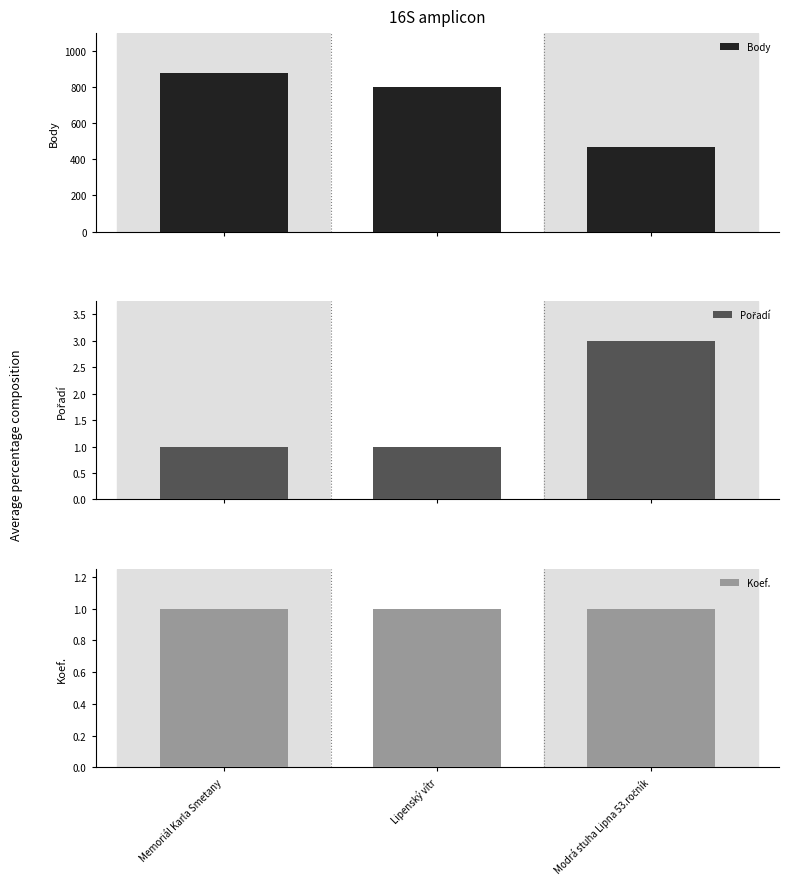

At how many categories does at least one series exceed 26?

3